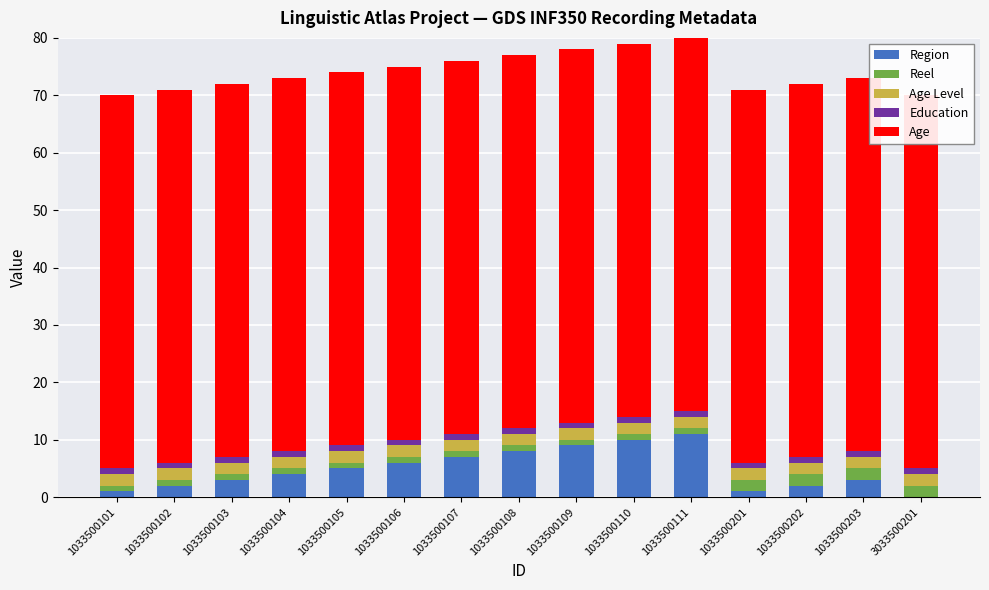

Rank the series by their maximum value, from lowest to highest.

Education, Reel, Age Level, Region, Age